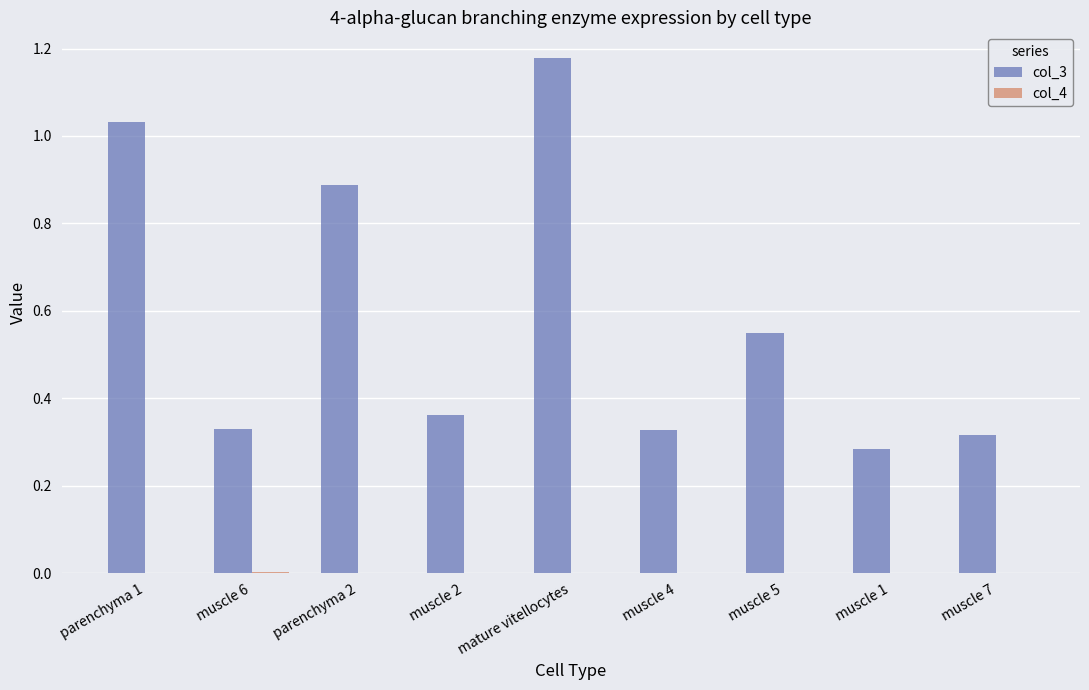

At which category is the sum across all series the highest?

mature vitellocytes